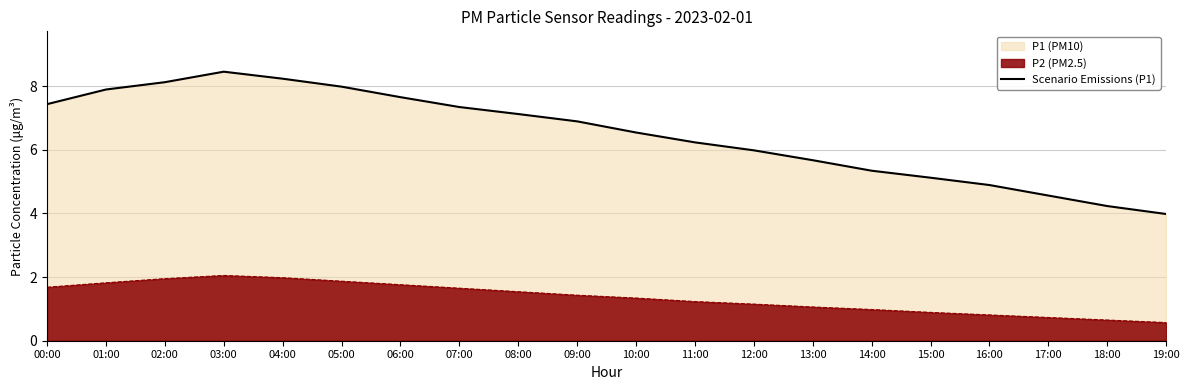

What is the approximate value at 05:00?

8.0